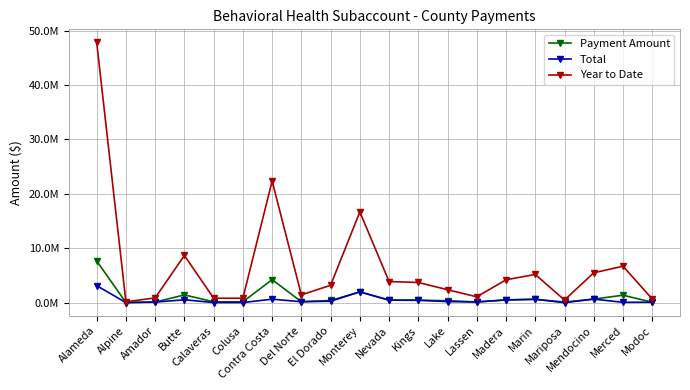

Reading left to right, extract all data points from this chart.

Payment Amount: Alameda=7662996.8	Alpine=17750.3	Amador=106051.4	Butte=1420327.1	Calaveras=157314.1	Colusa=158147.8	Contra Costa=4223615.3	Del Norte=169271.8	El Dorado=393809.8	Monterey=1977786.9	Nevada=459561.3	Kings=439413.0	Lake=352995.1	Lassen=127030.8	Madera=497786.3	Marin=614496.1	Mariposa=101268.0	Mendocino=650248.7	Merced=1366204.4	Modoc=80420.0
Total: Alameda=3118839.7	Alpine=17750.3	Amador=100823.1	Butte=525521.0	Calaveras=17304.6	Colusa=15213.8	Contra Costa=633542.3	Del Norte=169271.8	El Dorado=255976.4	Monterey=1977786.9	Nevada=459561.3	Kings=439413.0	Lake=189734.9	Lassen=127030.8	Madera=497786.3	Marin=614496.1	Mariposa=0.0	Mendocino=650248.7	Merced=60113.0	Modoc=80420.0
Year to Date: Alameda=47832836.0	Alpine=149700.1	Amador=875077.8	Butte=8671536.8	Calaveras=809288.0	Colusa=805510.8	Contra Costa=22352378.1	Del Norte=1427579.0	El Dorado=3183421.0	Monterey=16679964.1	Nevada=3875779.8	Kings=3705855.5	Lake=2373663.5	Lassen=1071333.4	Madera=4198155.7	Marin=5182445.3	Mariposa=479794.6	Mendocino=5483970.6	Merced=6695064.8	Modoc=678234.4